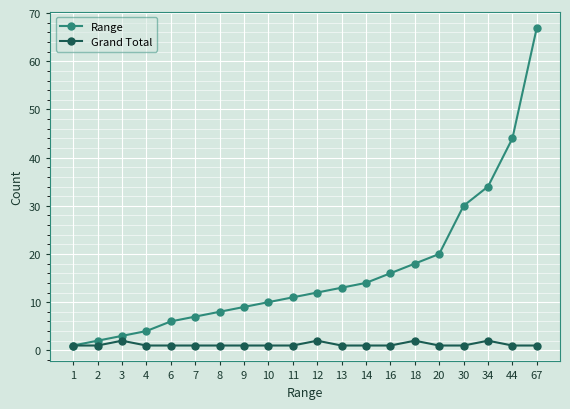

Is the value of Grand Total at 1 greater than the value of Range at 6?

No